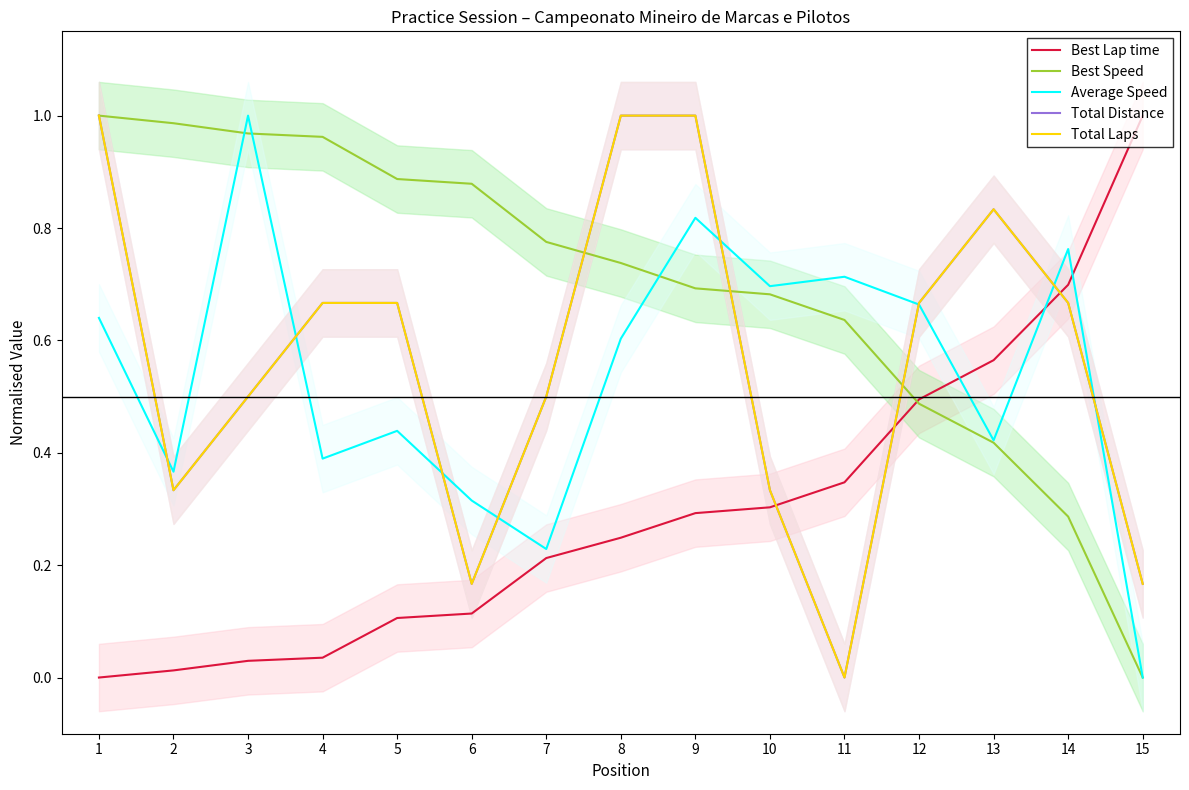

Between 10 and 9, which is larger?

10